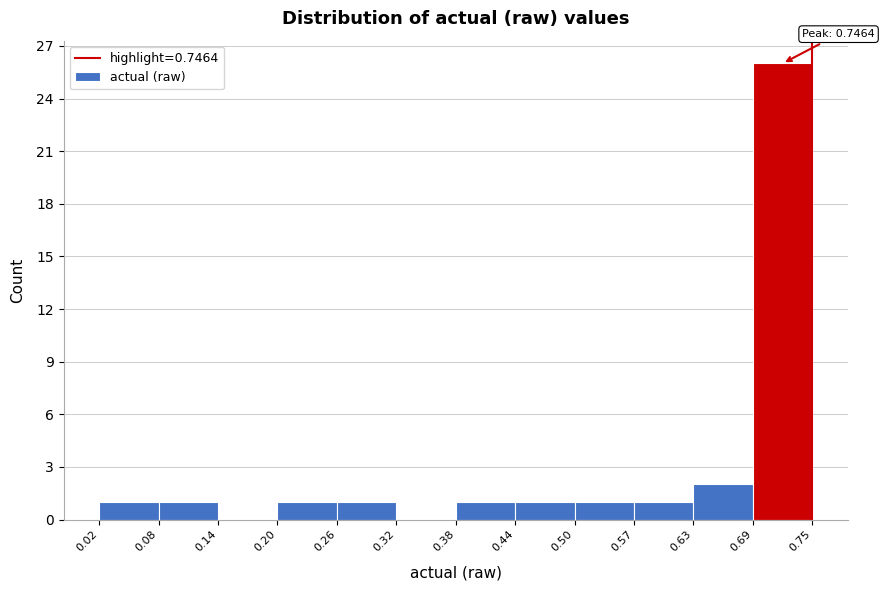

Which range on the x-axis has the tallest bar?

0.69 to 0.75